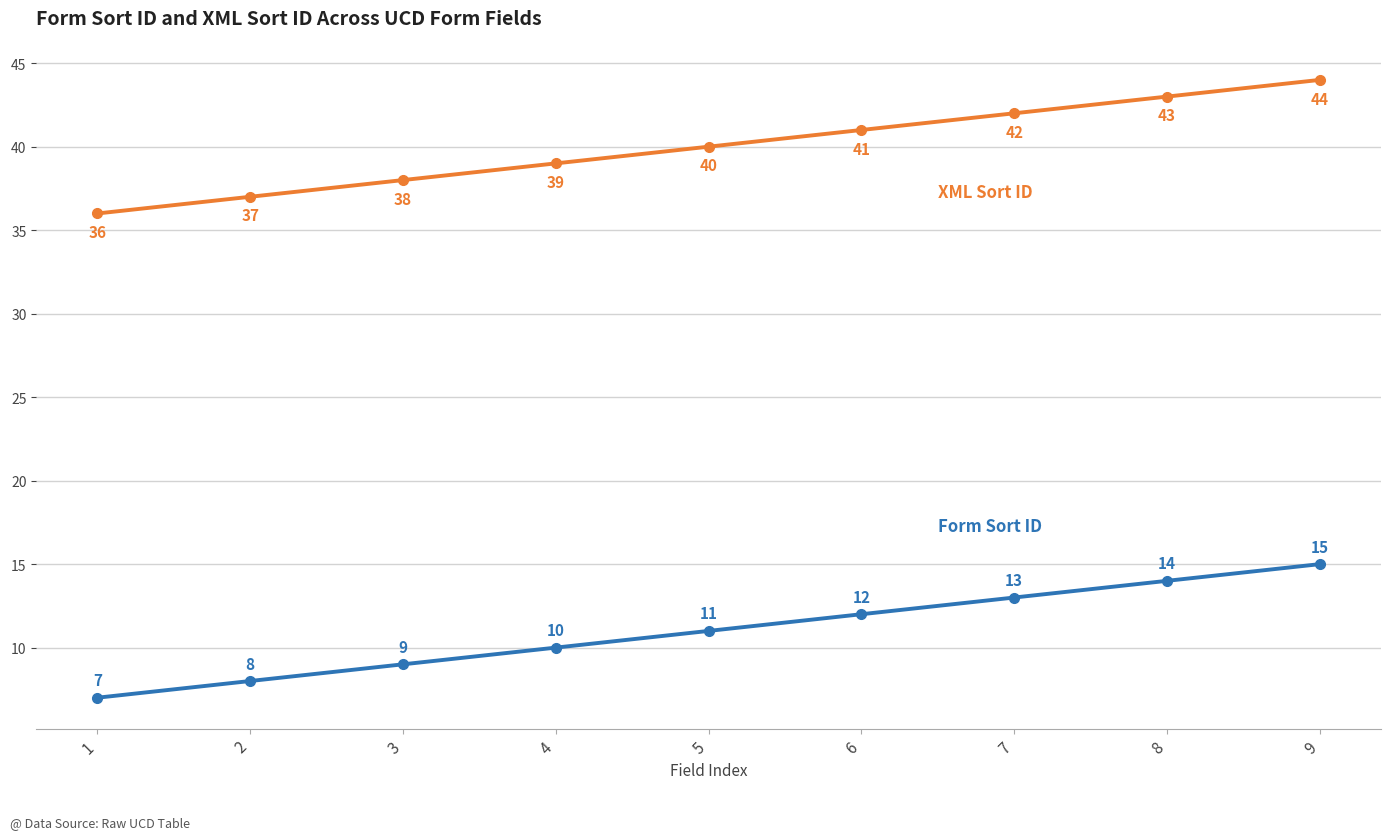

Which category has the highest value across all series?

9